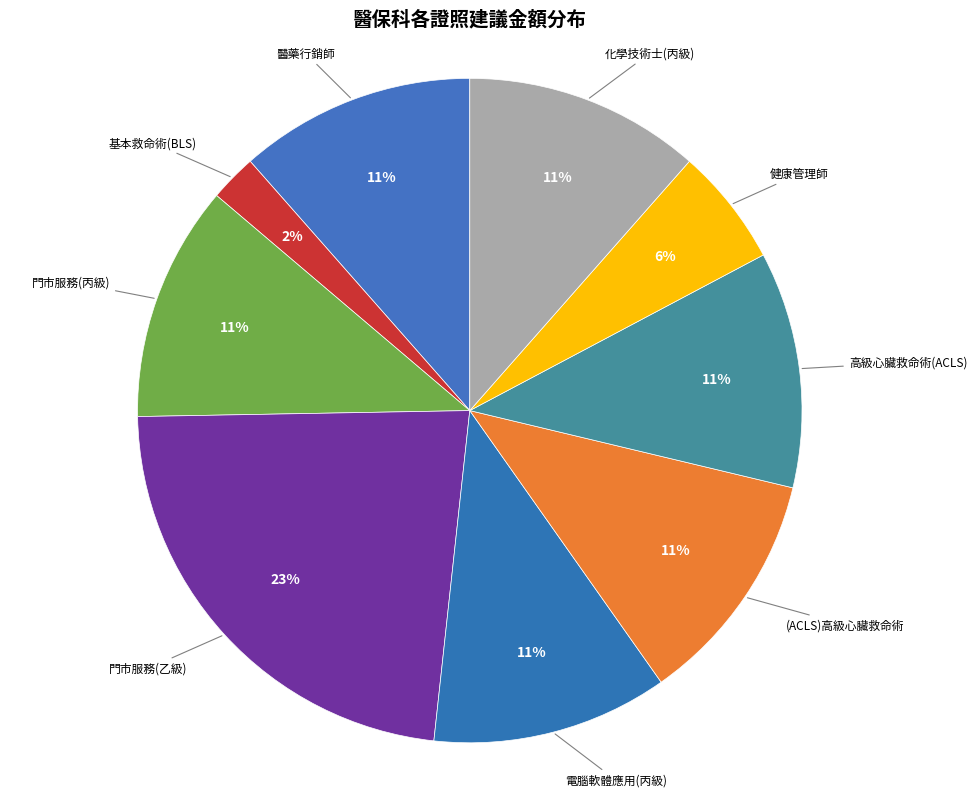

To the nearest percent, what percentage of the pie is 化學技術士(丙級)?

11%